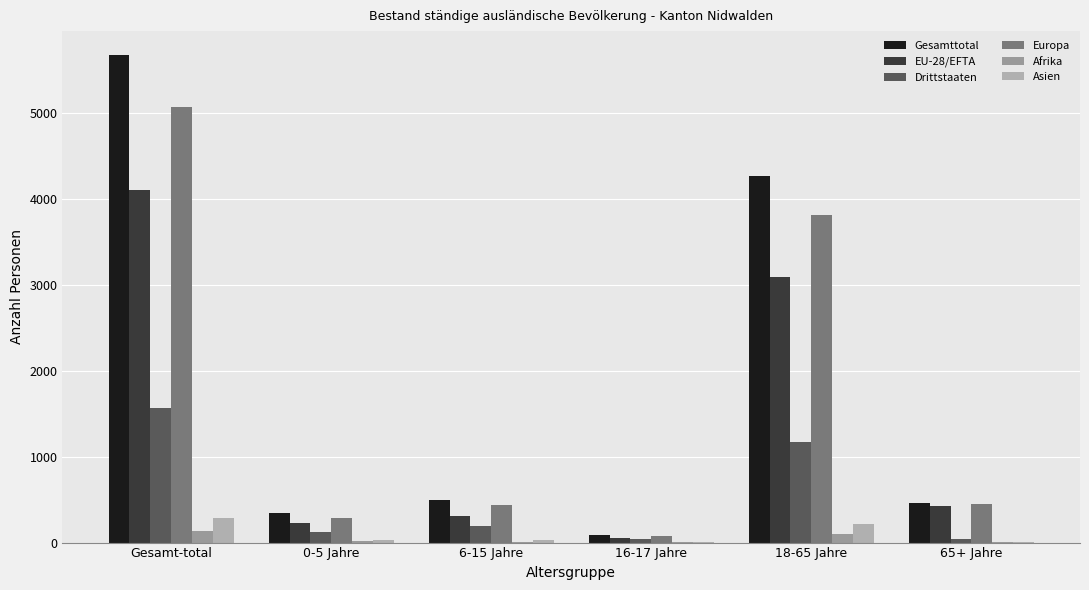

Which series changed the most between Gesamt-total and 18-65 Jahre?

Gesamttotal